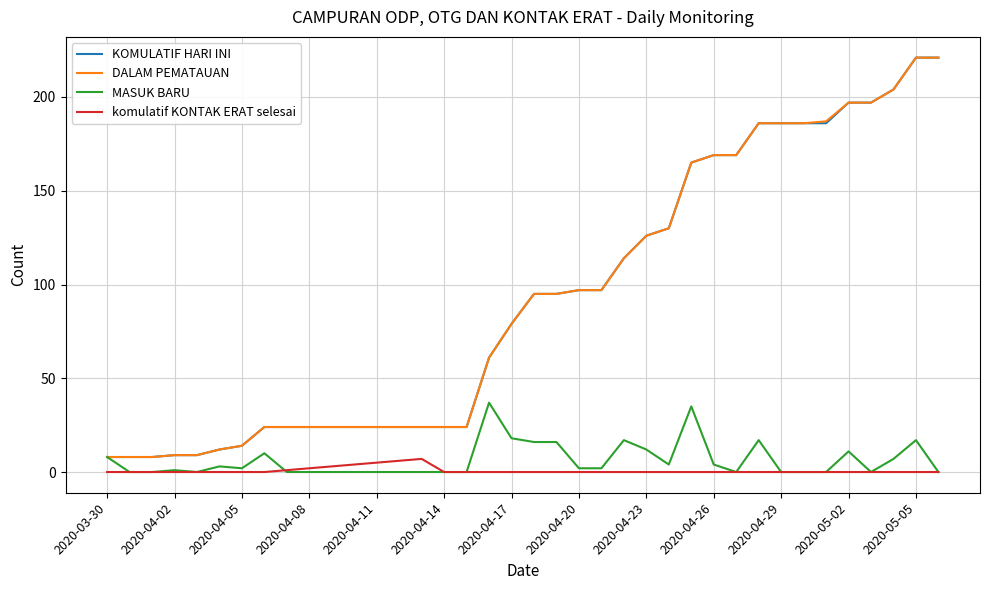

True or false: KOMULATIF HARI INI and komulatif KONTAK ERAT selesai intersect in this chart.

False